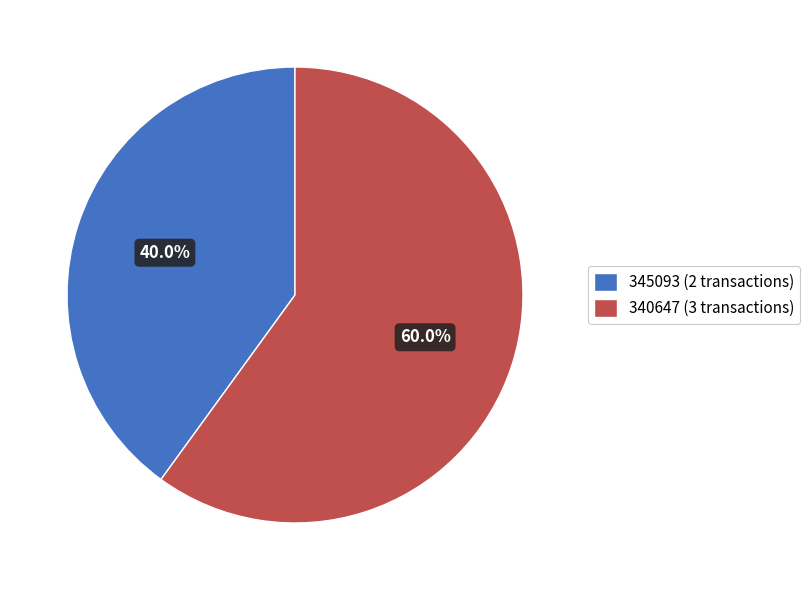

What percentage is the 340647 slice, to the nearest percent?

60%